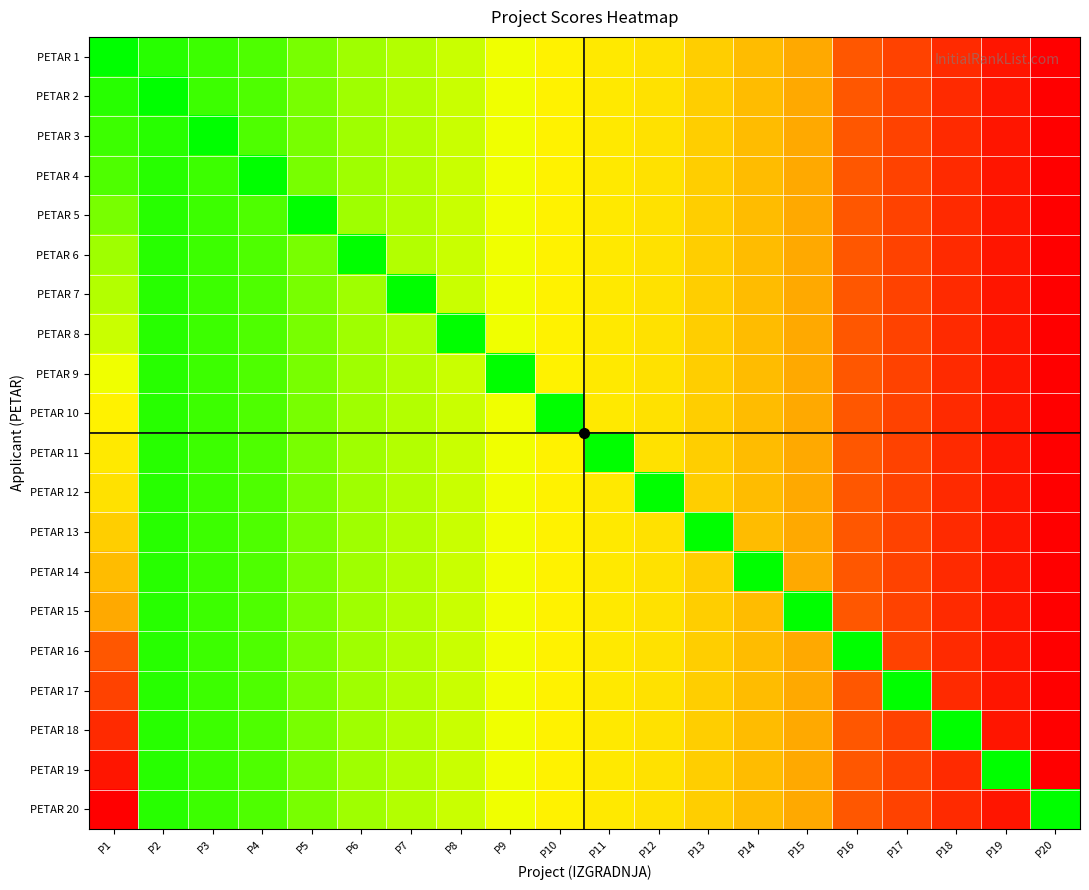

Between P10 and P18, which series saw the biggest shift?

PETAR 10